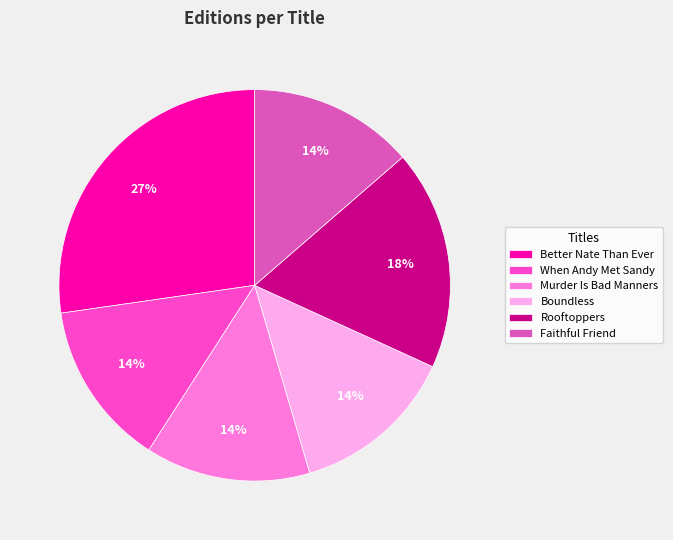

What is the largest slice in the pie chart?

Better Nate Than Ever